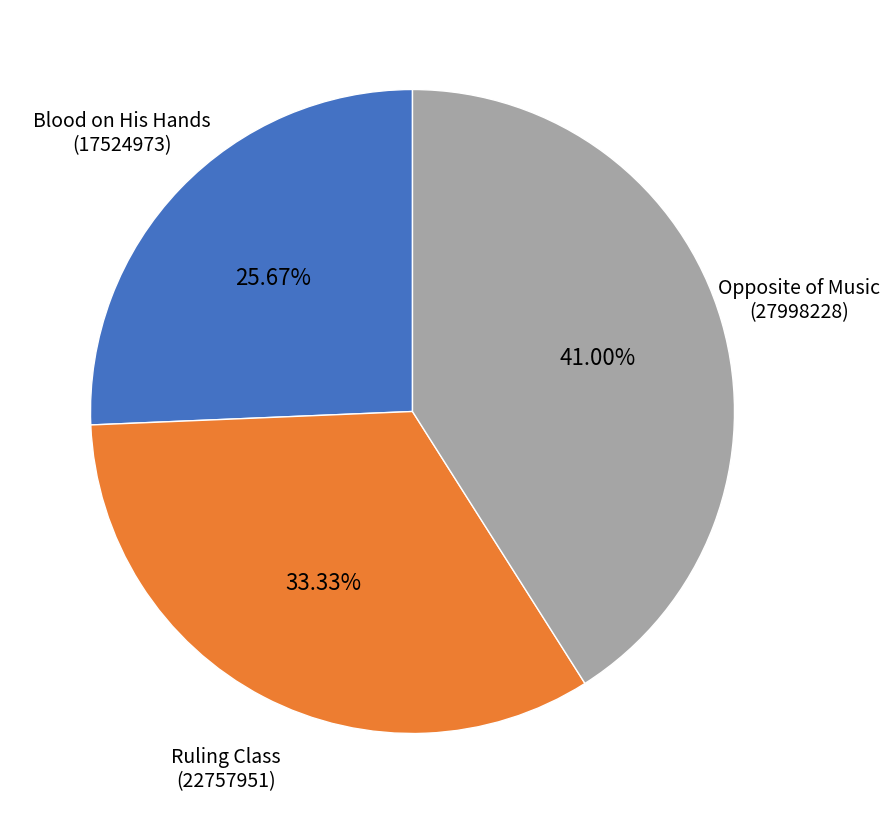

Does any single category account for the majority?

No